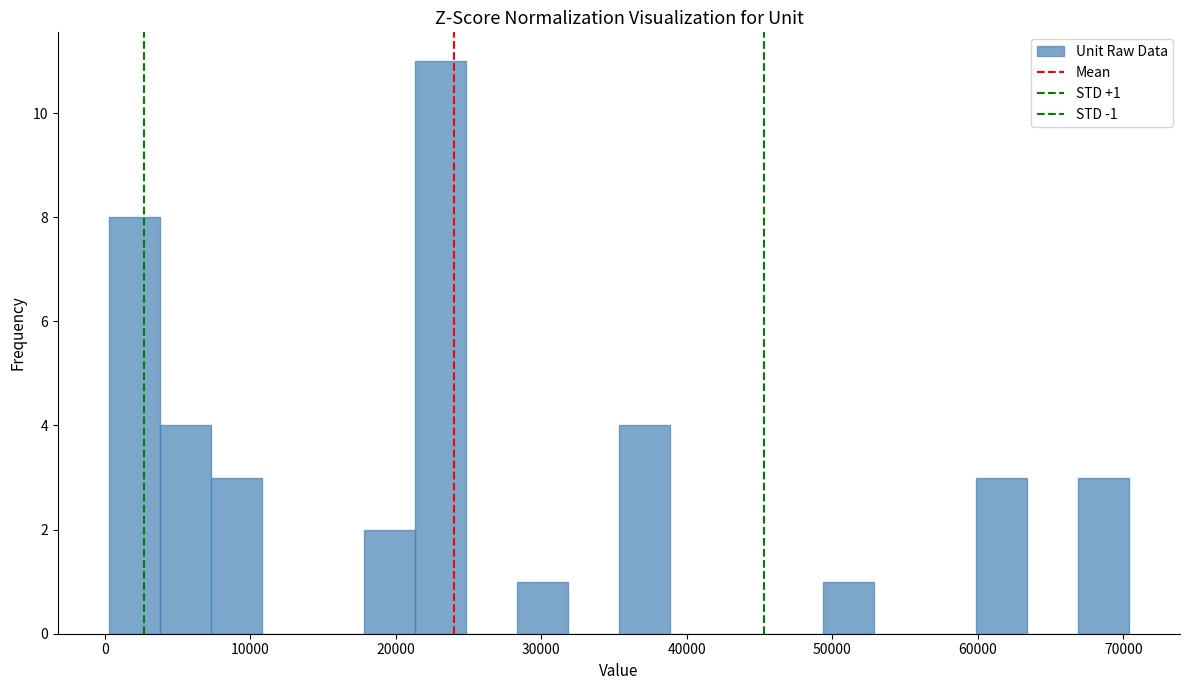

Read against the x-axis, roughly where is the centre of the tallest bar?

23000